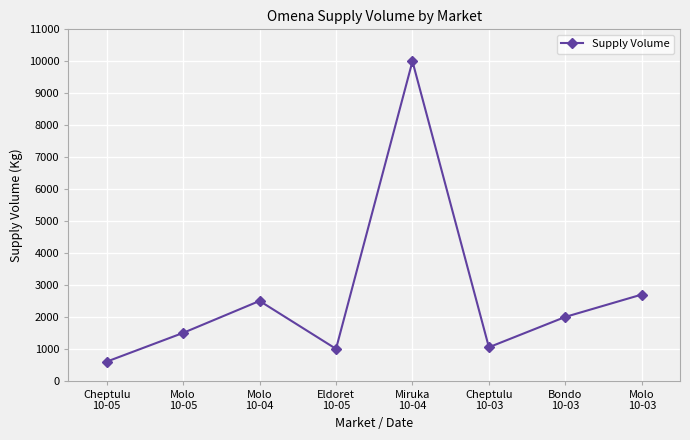

What is the sum of the values at Miruka
10-04 and Molo
10-04?

12500